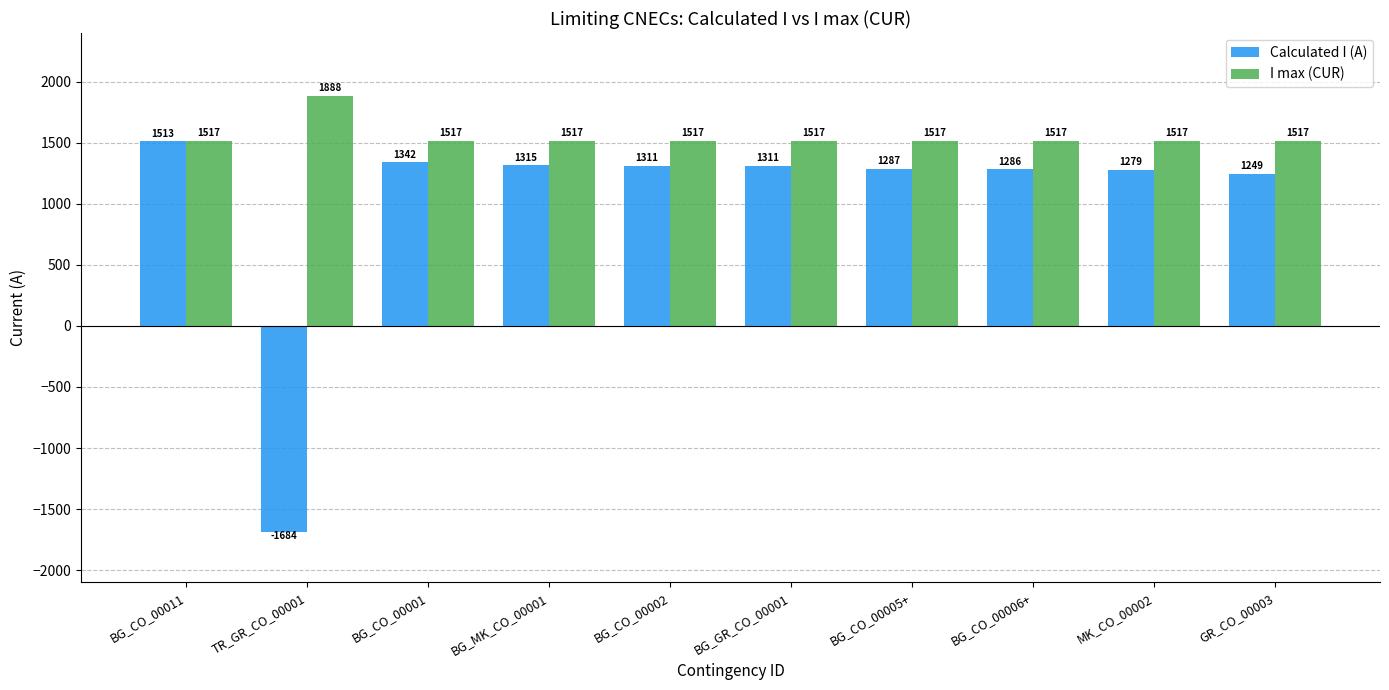

What are all the series names shown in the legend?

Calculated I (A), I max (CUR)